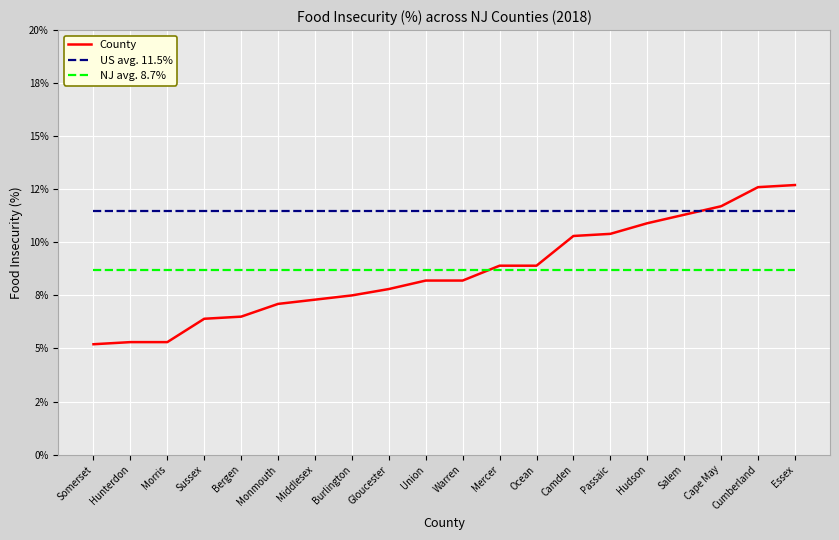

Between Mercer and Ocean, which series saw the biggest shift?

County